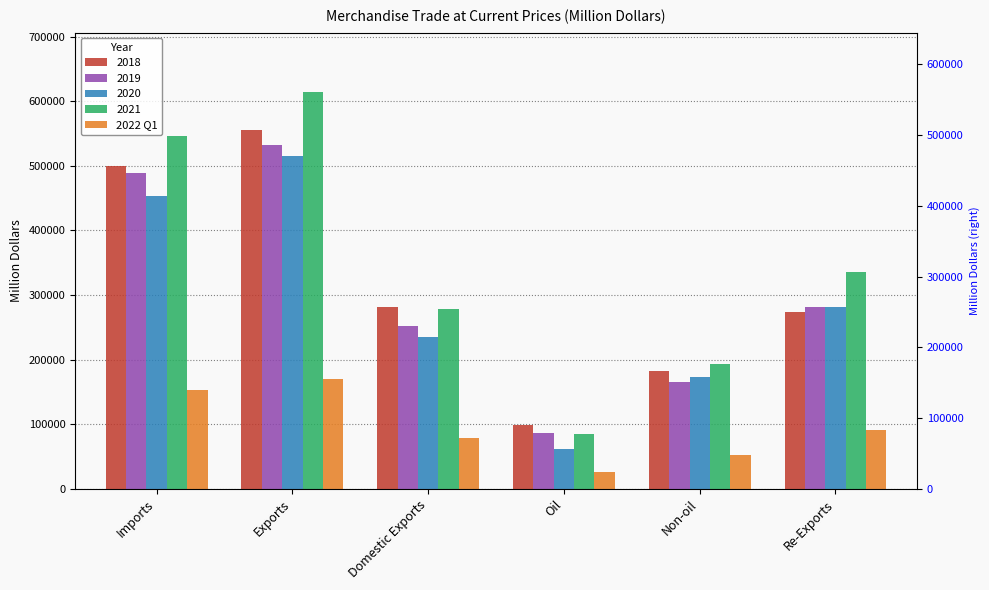

Rank the categories by value from highest to lowest.

Exports, Imports, Re-Exports, Domestic Exports, Non-oil, Oil